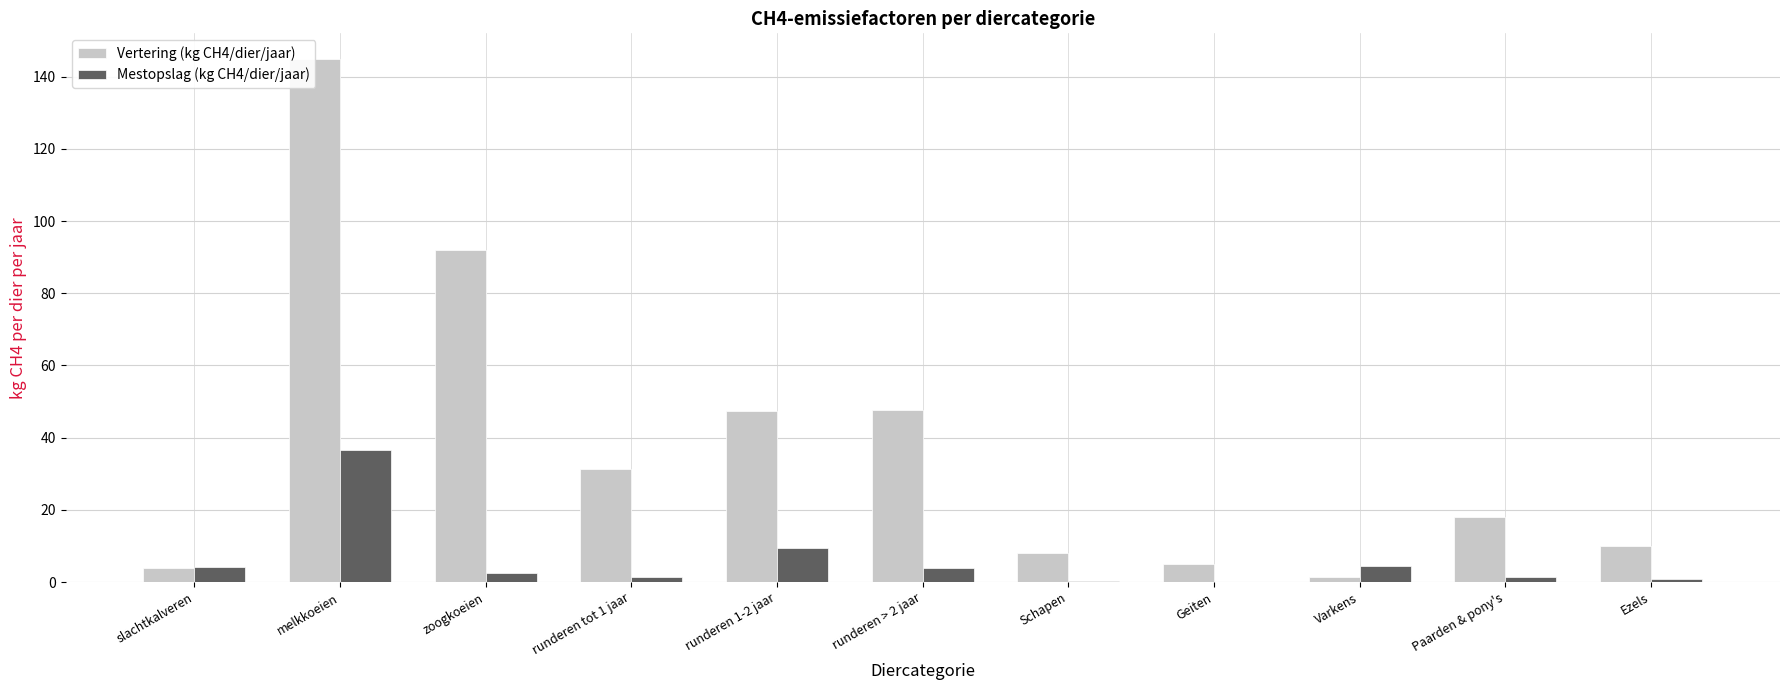

The Mestopslag (kg CH4/dier/jaar) series shows 0.4 at Ezels. True or false?

False